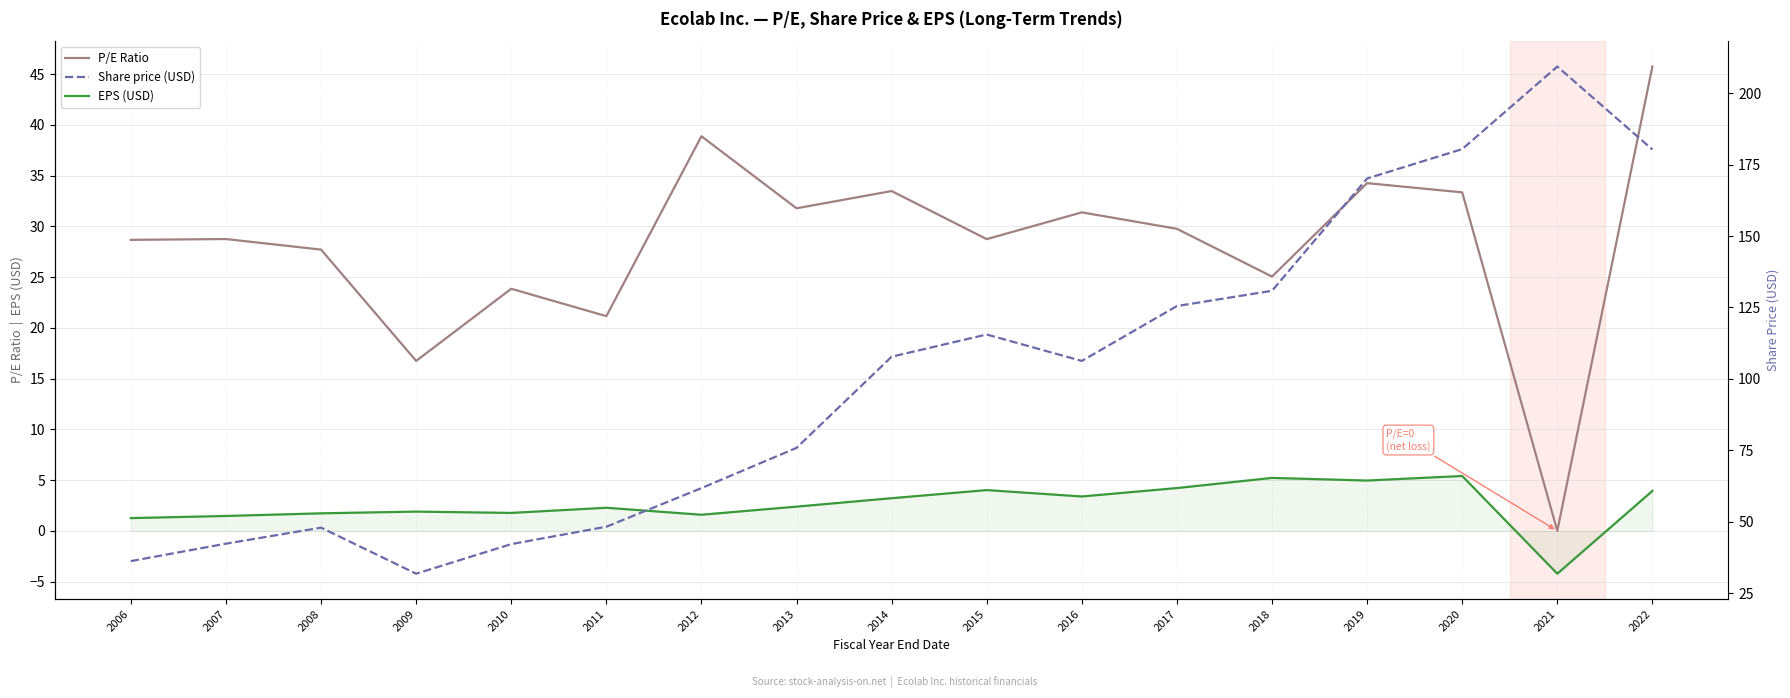

At 2008, list the series in order from smallest to largest.

EPS (USD), P/E Ratio, Share price (USD)